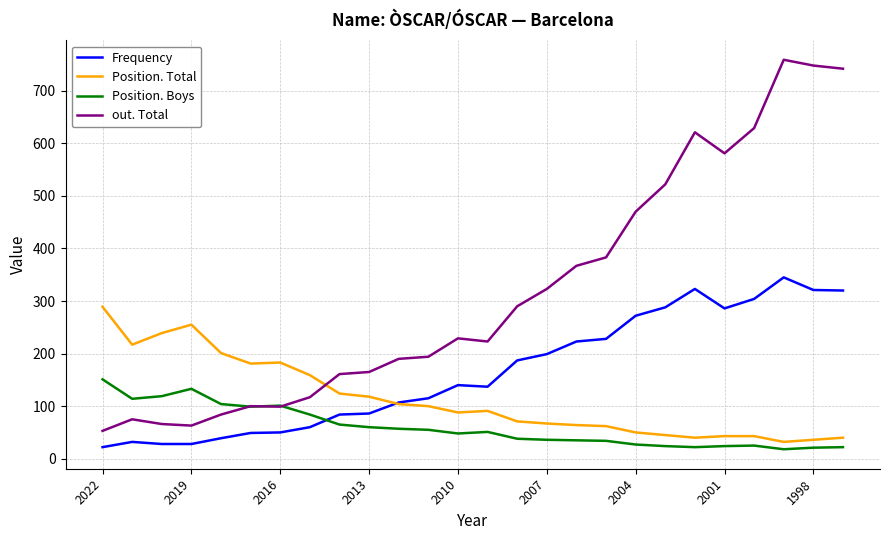

Which series has the largest total across all categories?

out. Total